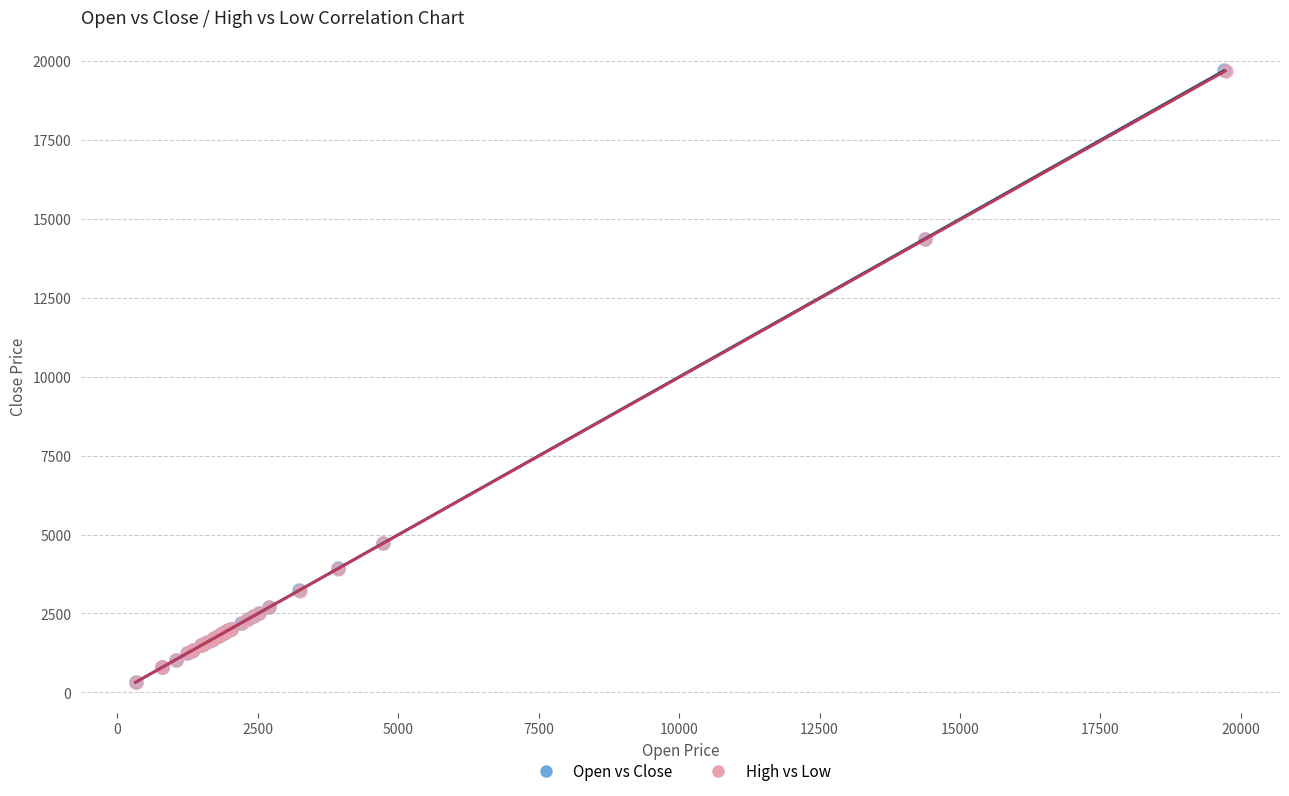

Which series has the widest spread of Y values?

Open vs Close